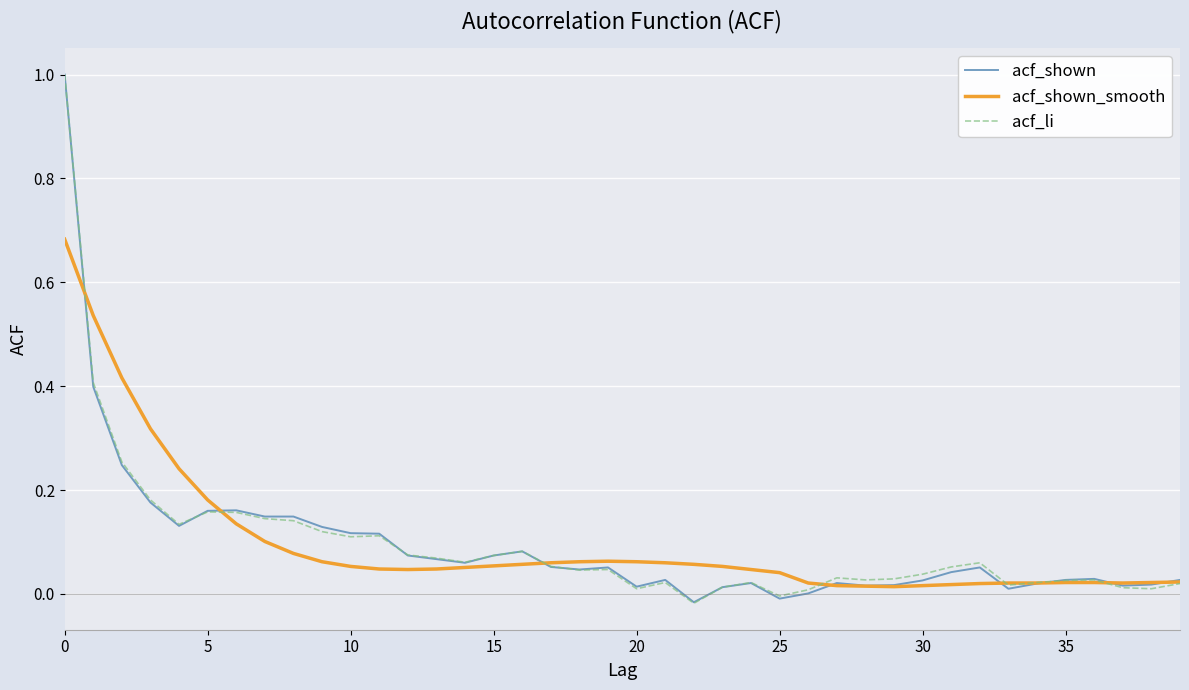

What is the maximum value shown in the chart?

1.0